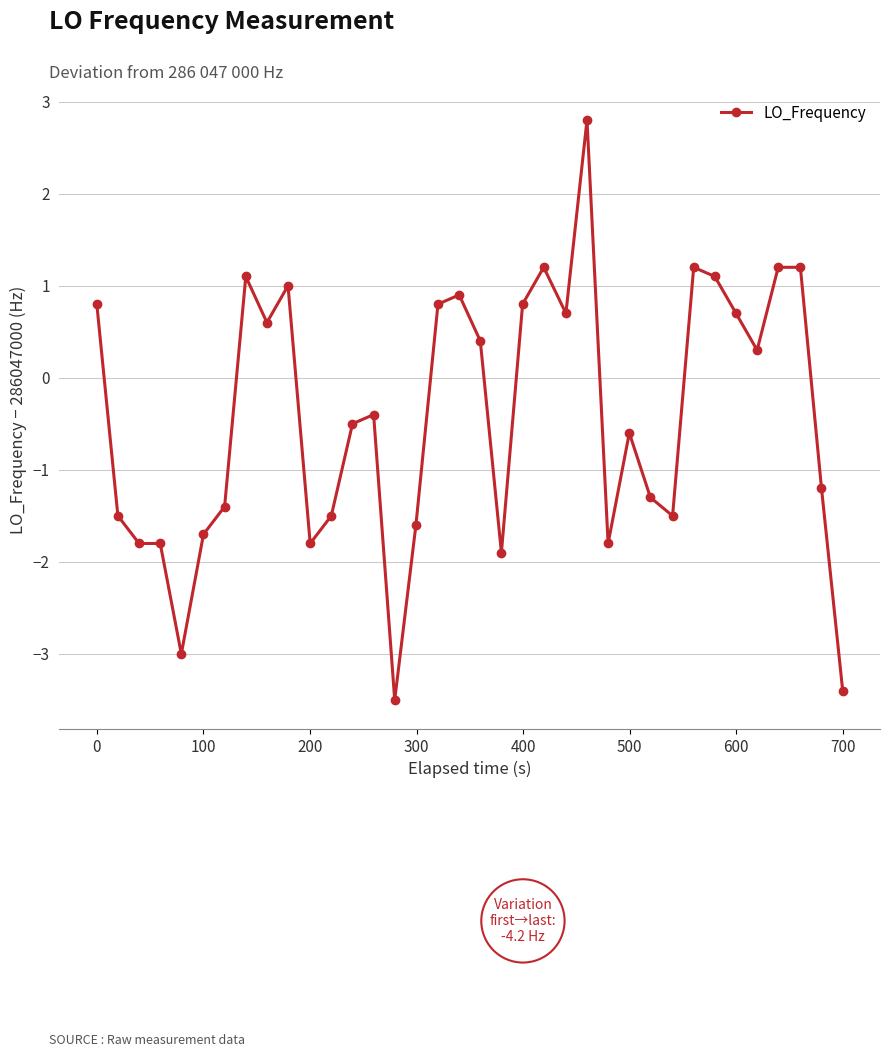

What is the value of the 36th point from the left?

-3.4